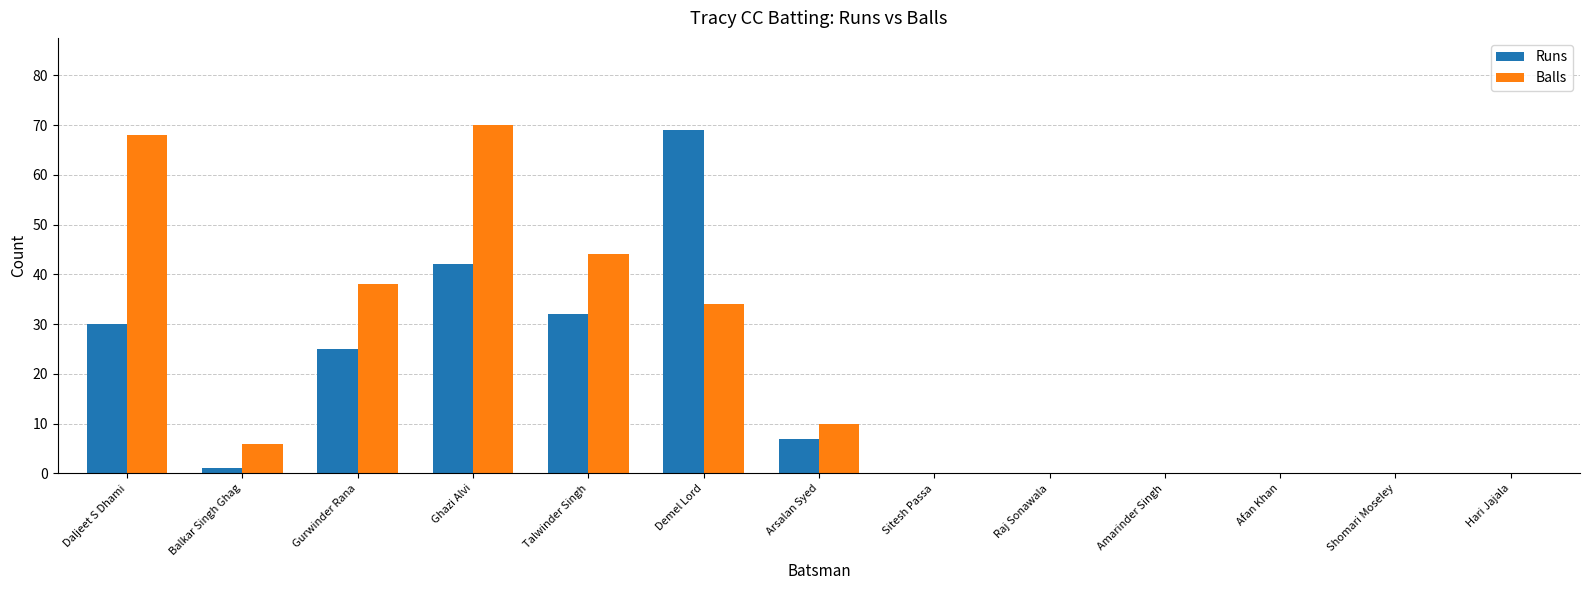

Which category has the highest value in the Balls series?

Ghazi Alvi